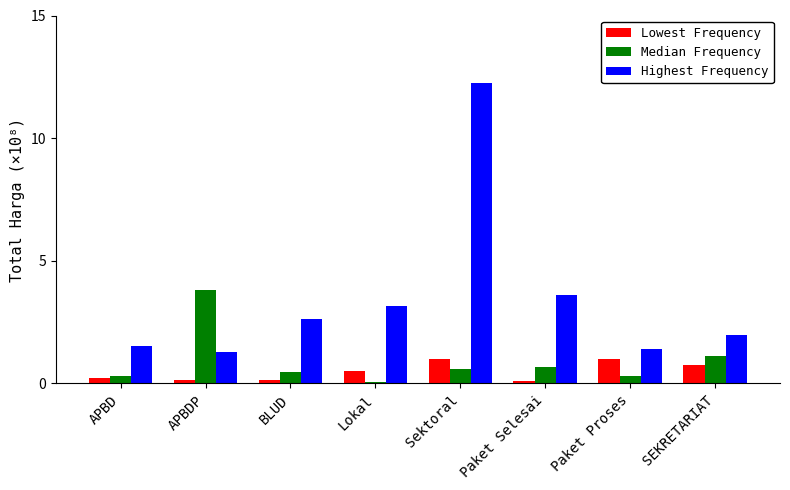

What is the spread (max minus min) of values at Paket Proses?

1.1